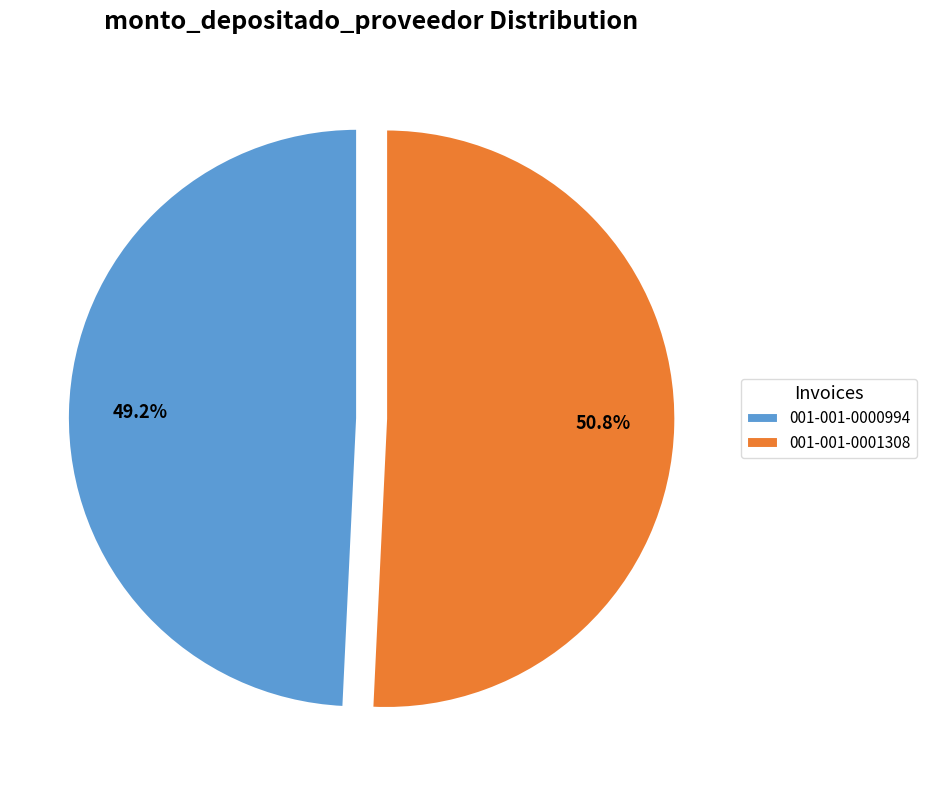

Which slice is the smallest?

001-001-0000994